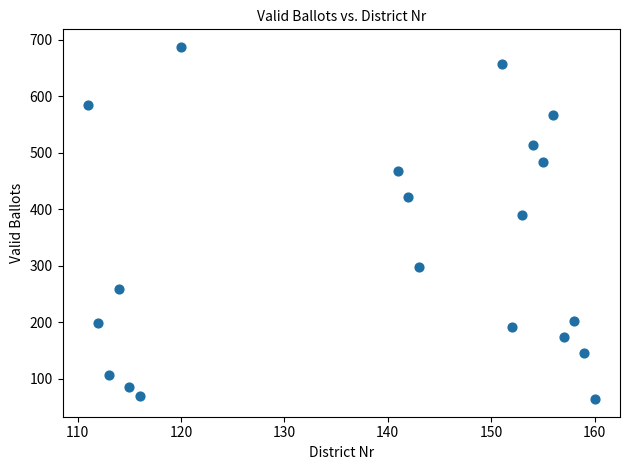

What is the range of Y values (max minus min)?

623